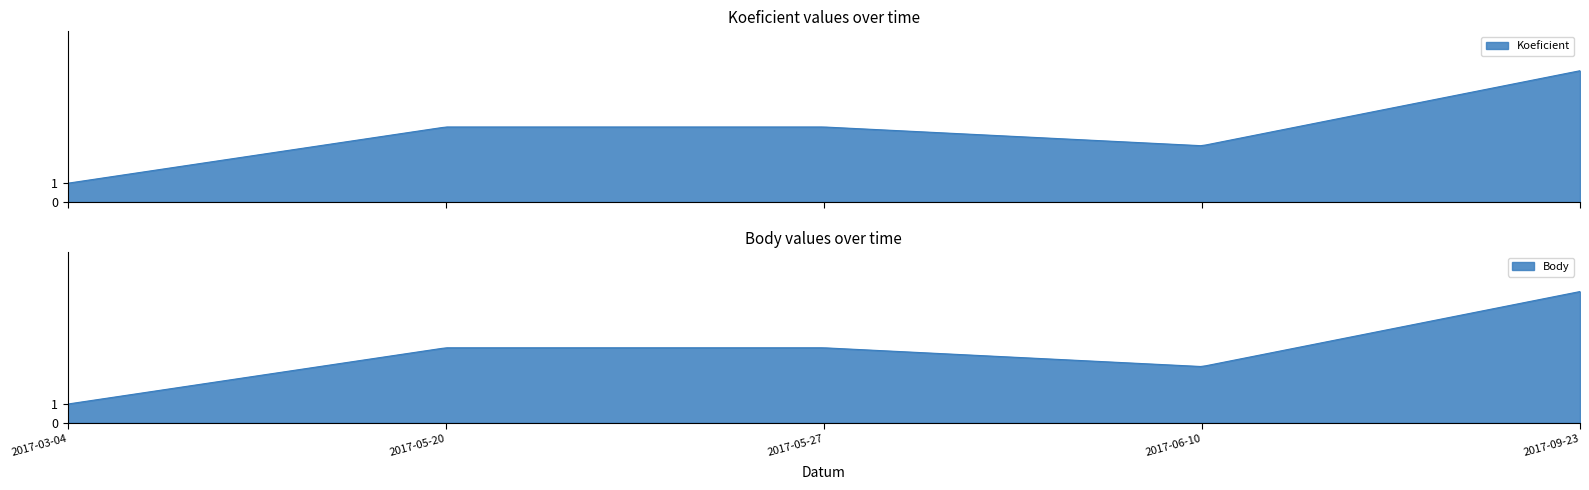

How many data points in Body are above 4?

1